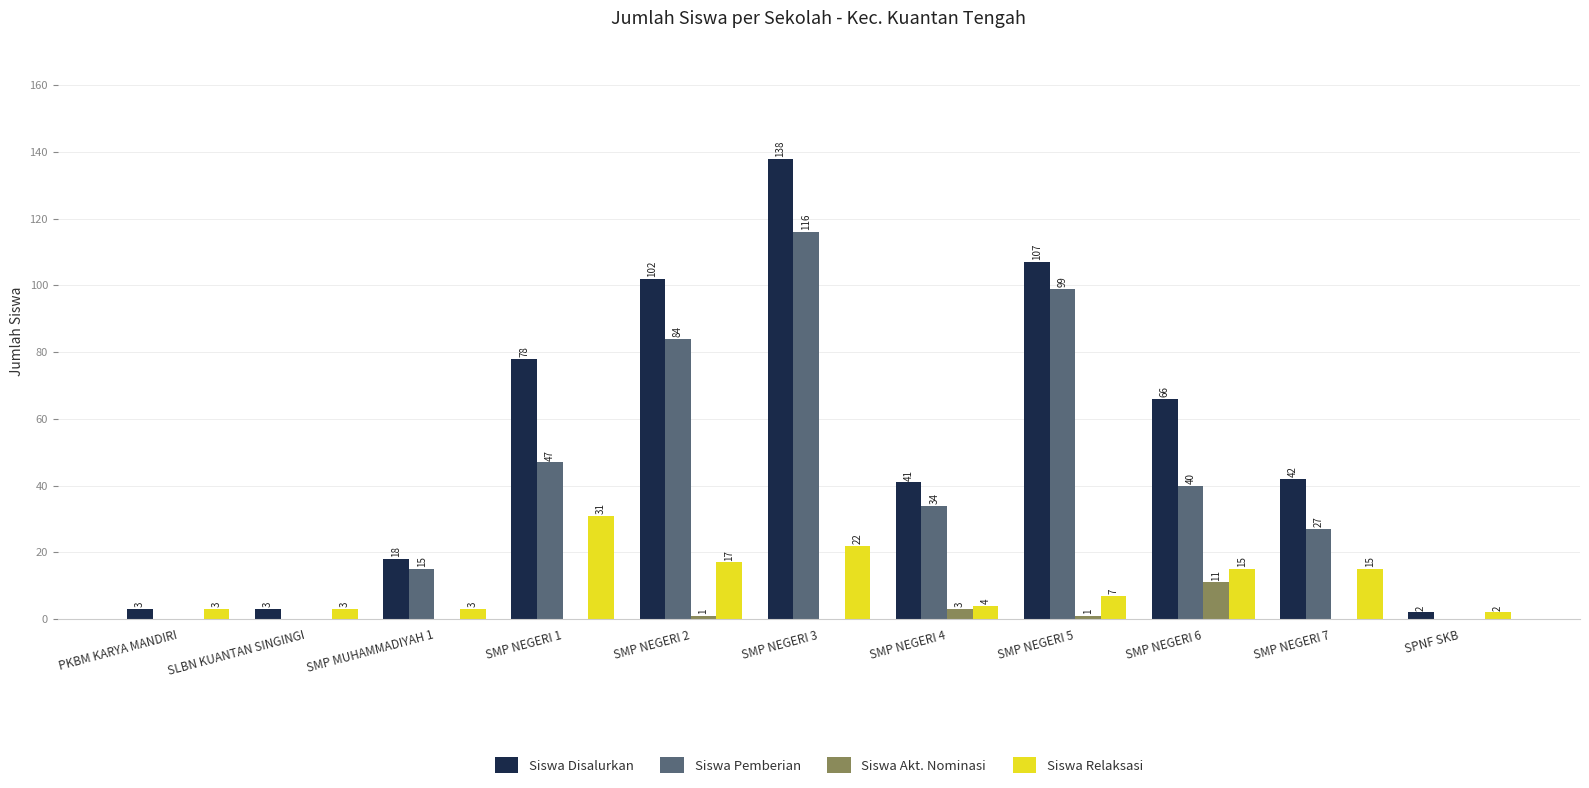

Does the chart contain stacked bars?

No